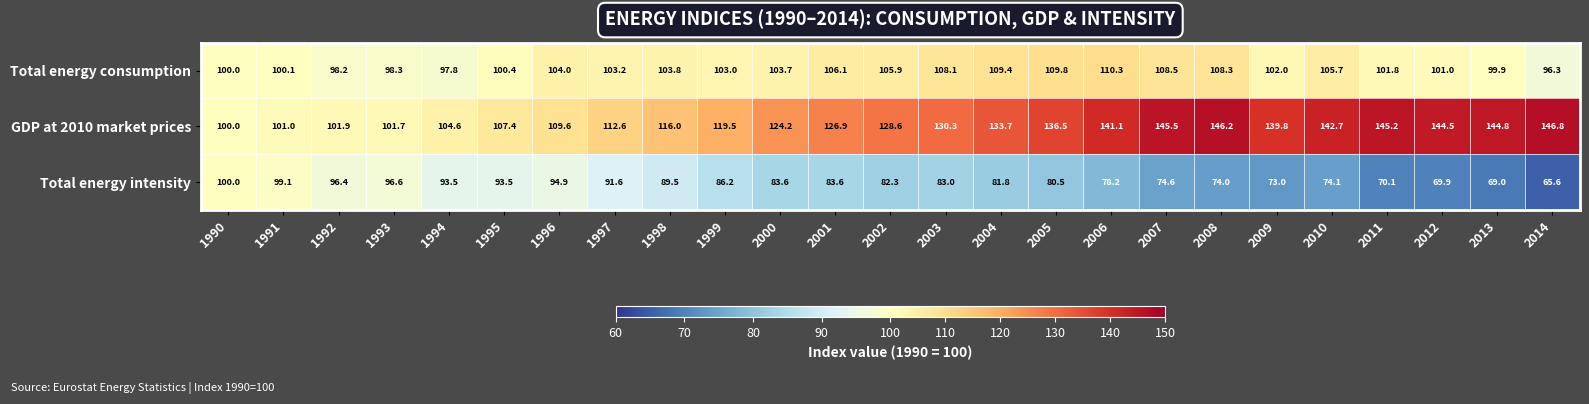

What is the sum of all GDP at 2010 market prices values?

3151.1